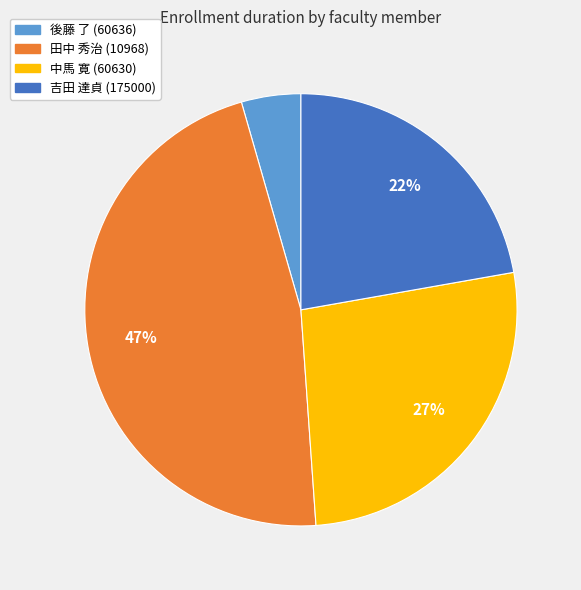

How many slices are in this pie chart?

4